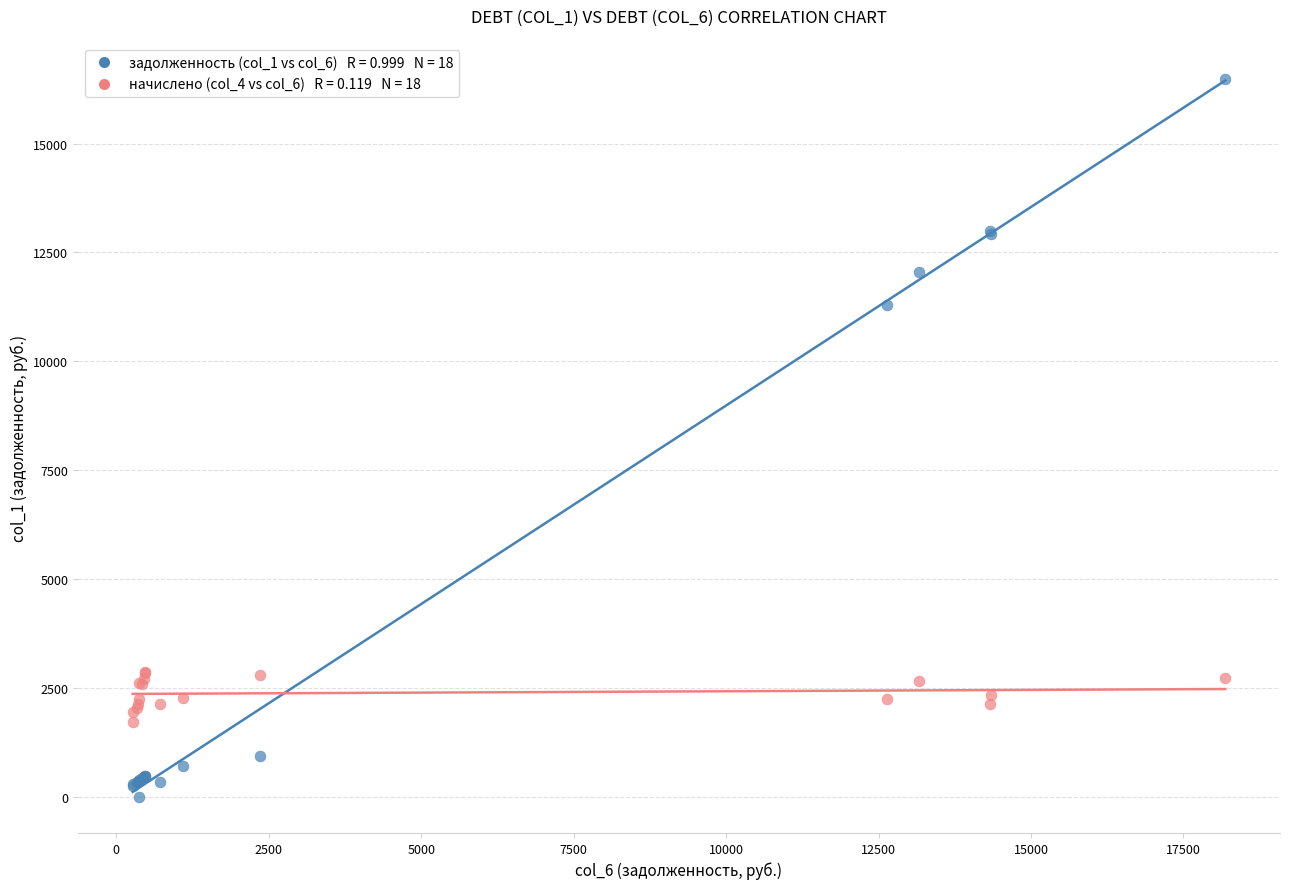

Across all series, what Y value is closest to 8243?

11289.9